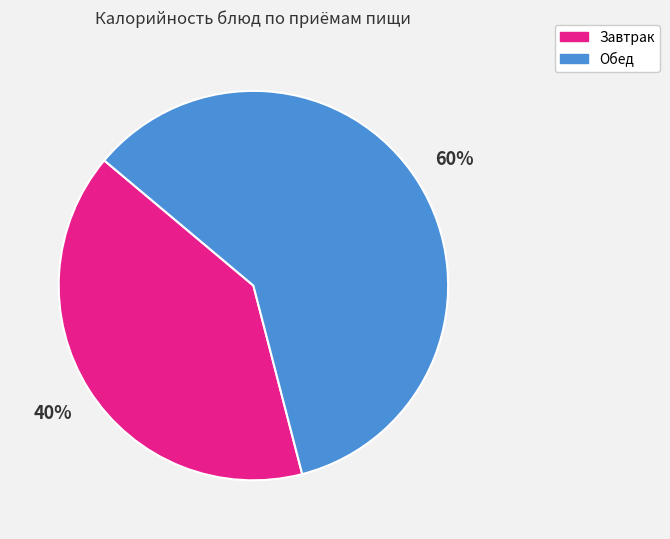

To the nearest percent, what is the difference between the largest and smallest slice percentages?

20%